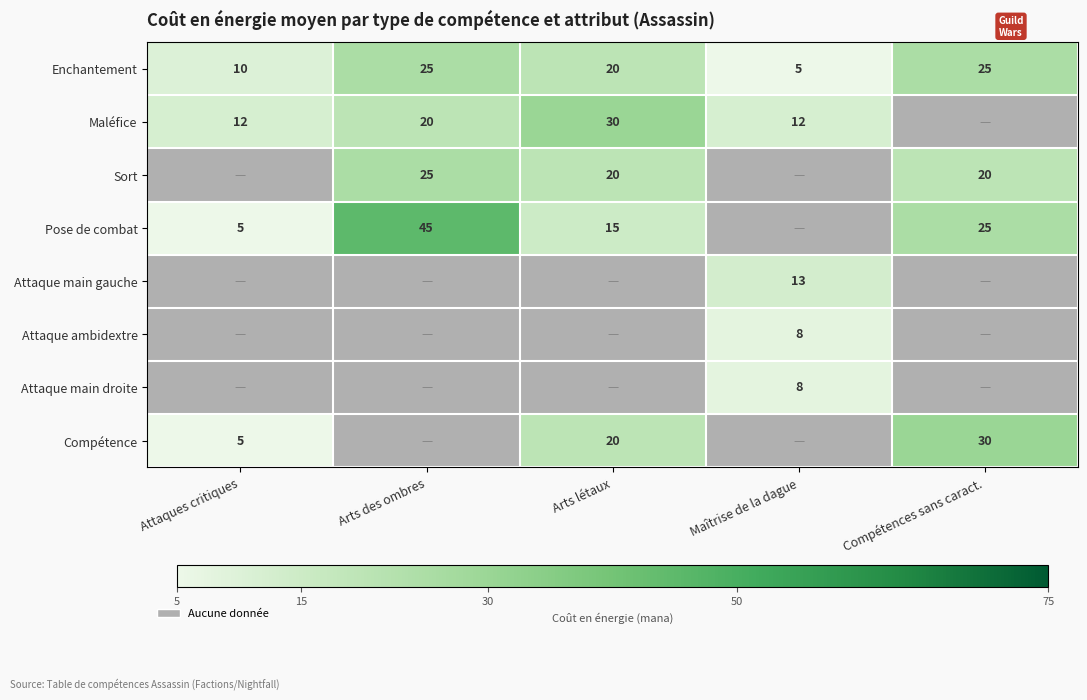

Count the Enchantement values in the range 10 to 25.

4